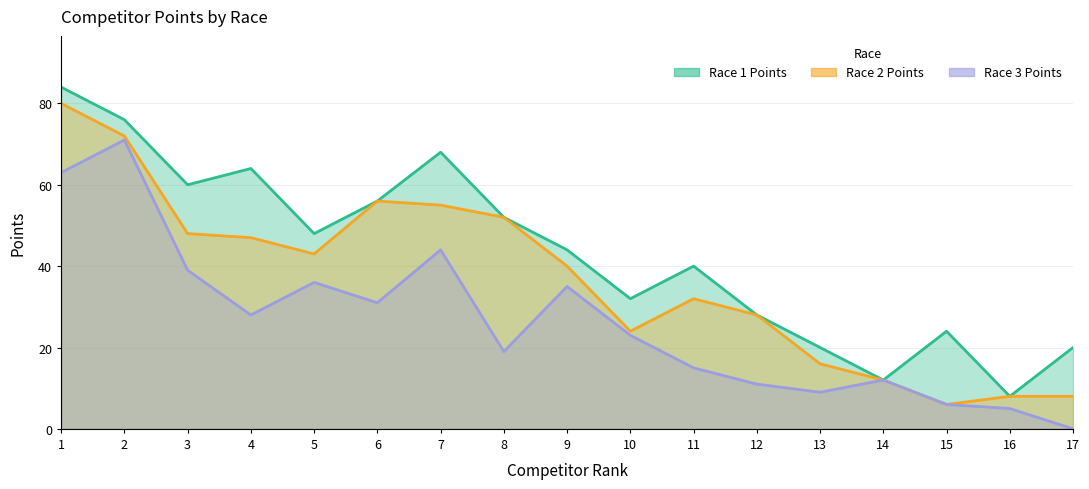

Rank the series by their maximum value, from highest to lowest.

col_7, col_8, col_9